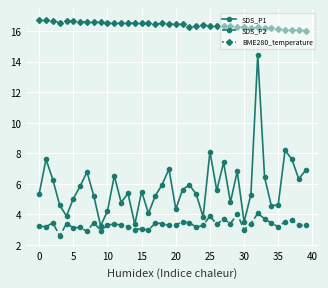

Which series has the widest spread of values?

SDS_P1